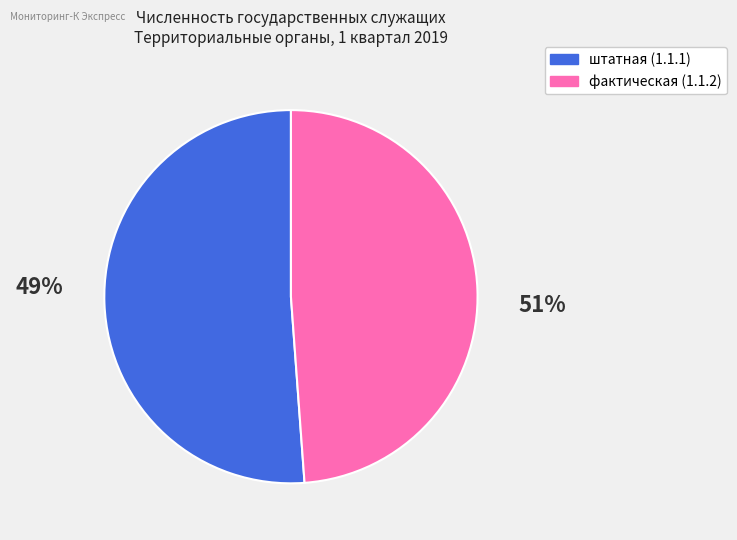

Which category has the biggest portion of the pie?

штатная (1.1.1)